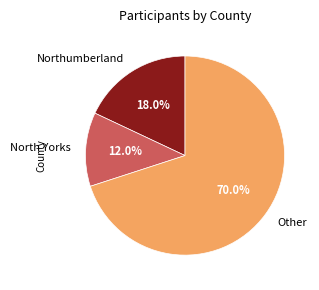

What is the total percentage of Other and North Yorks?

82.0%